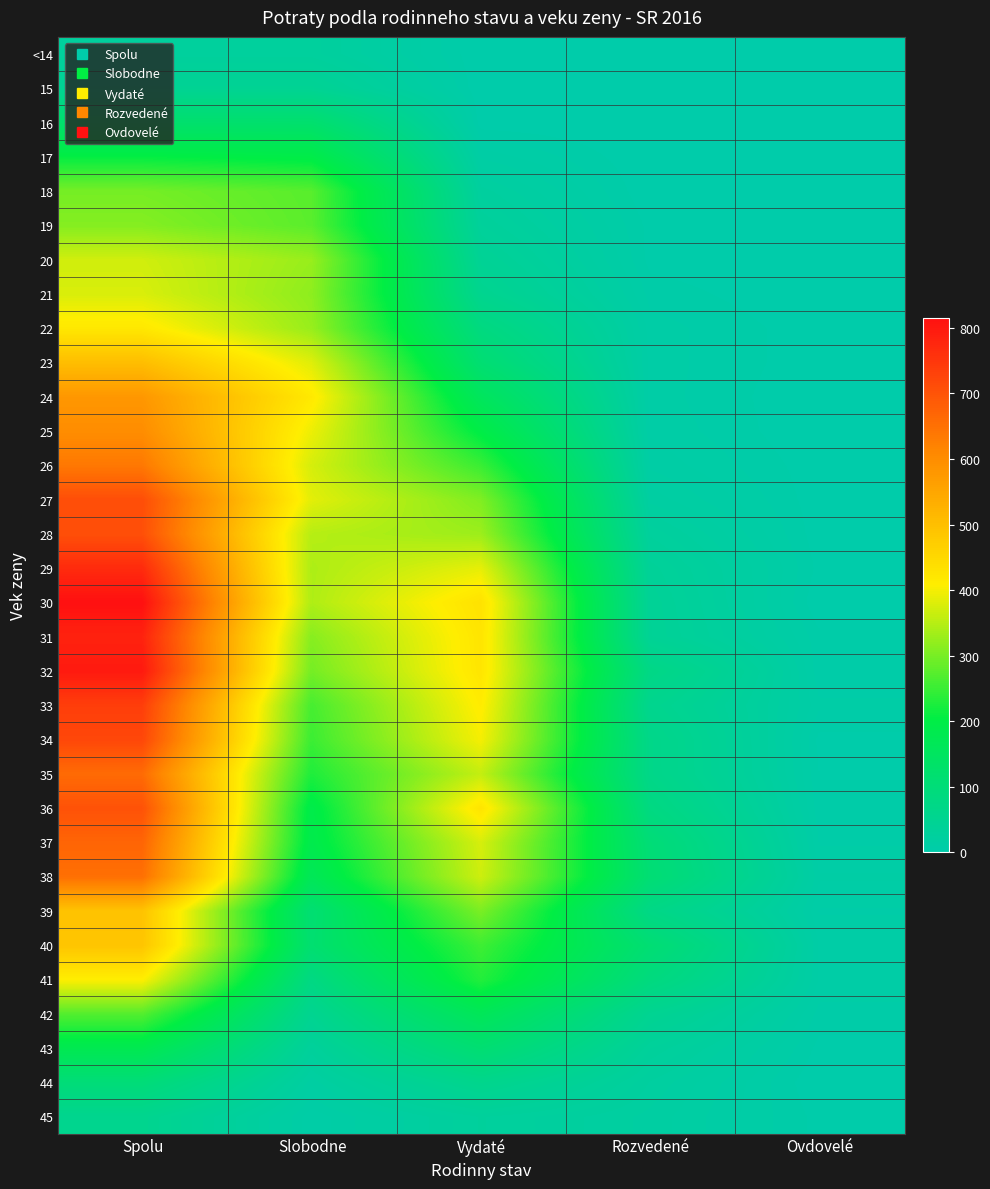

How many series are shown in this chart?

32